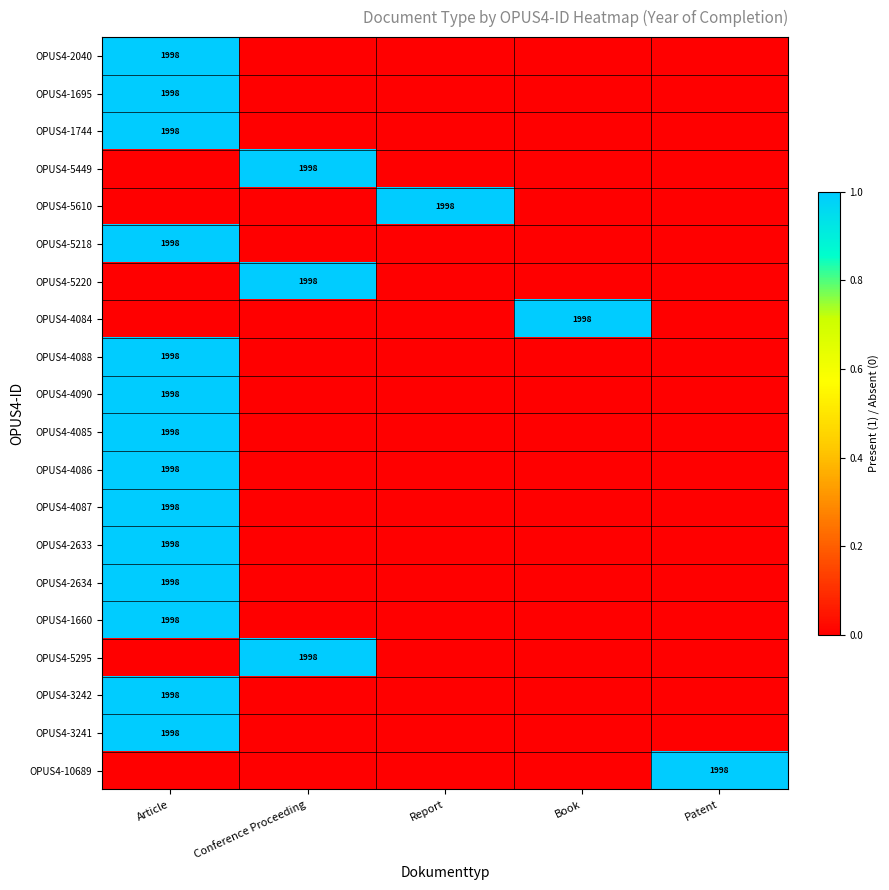

Which category has the lowest value across all series?

Conference Proceeding